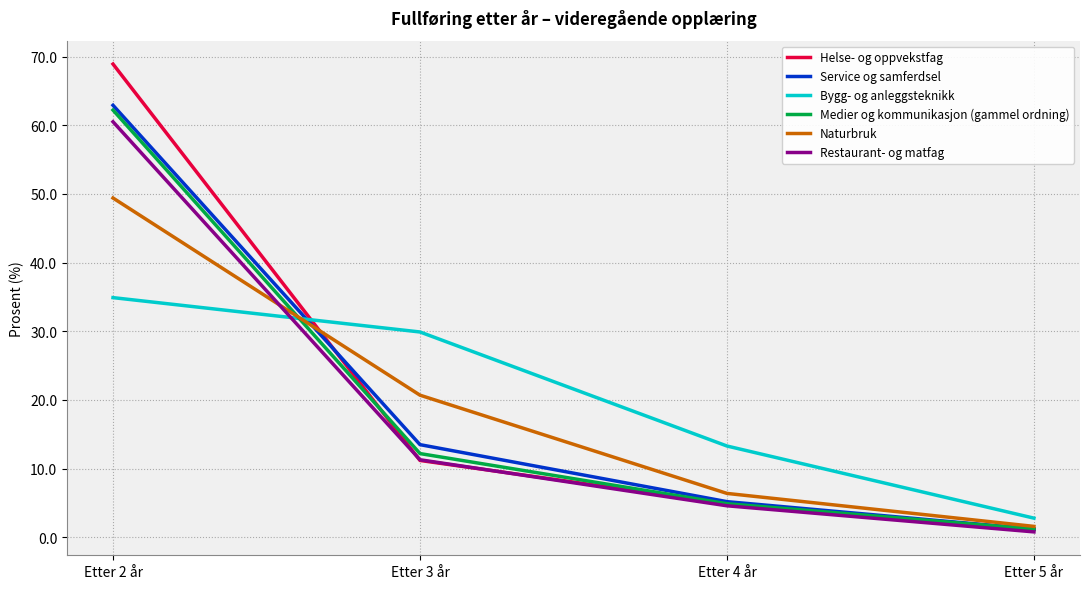

At which label does Bygg- og anleggsteknikk reach its minimum?

Etter 5 år